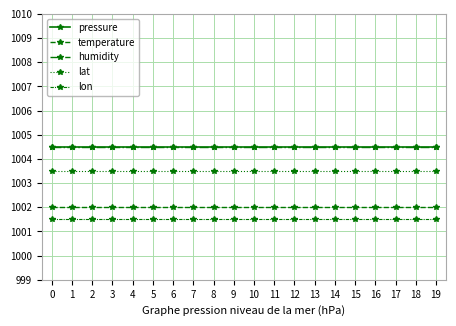

True or false: humidity and pressure intersect in this chart.

False